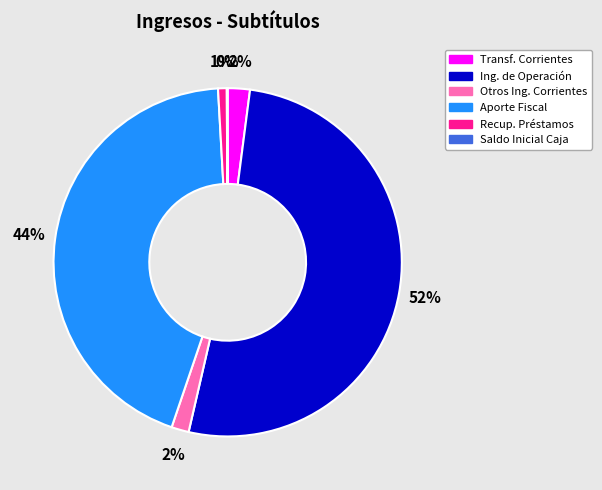

To the nearest percent, what is the difference between the largest and smallest slice percentages?

51%